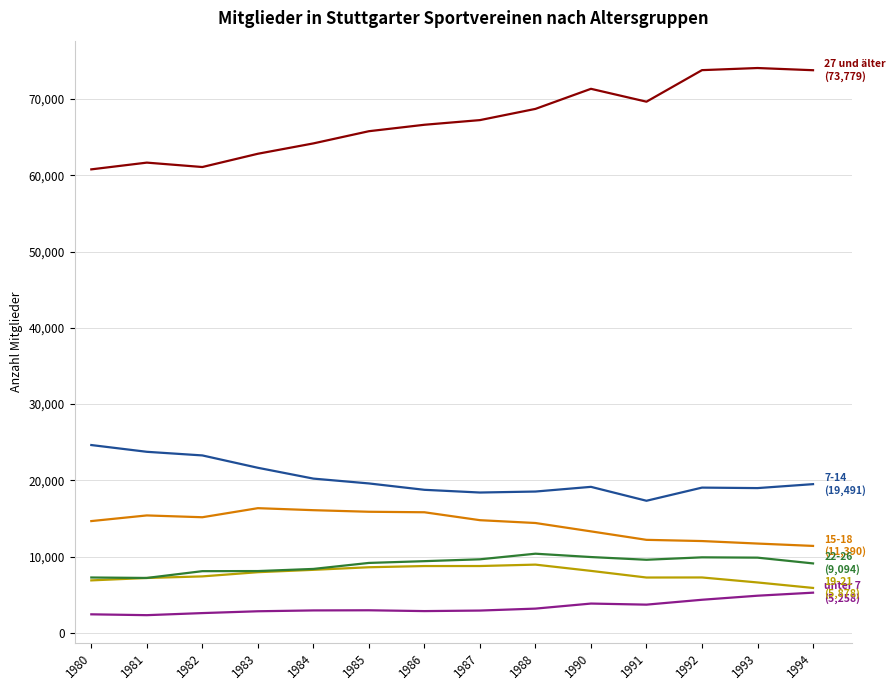

What is the maximum value shown in the chart?

74067